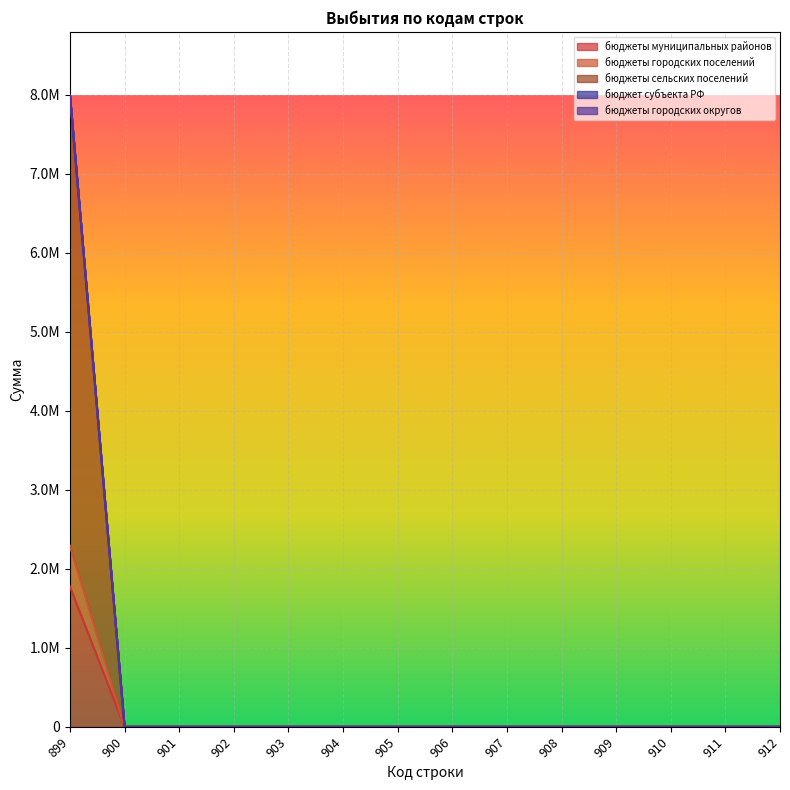

The value of бюджеты сельских поселений at 901 is 4733382.9. True or false?

False